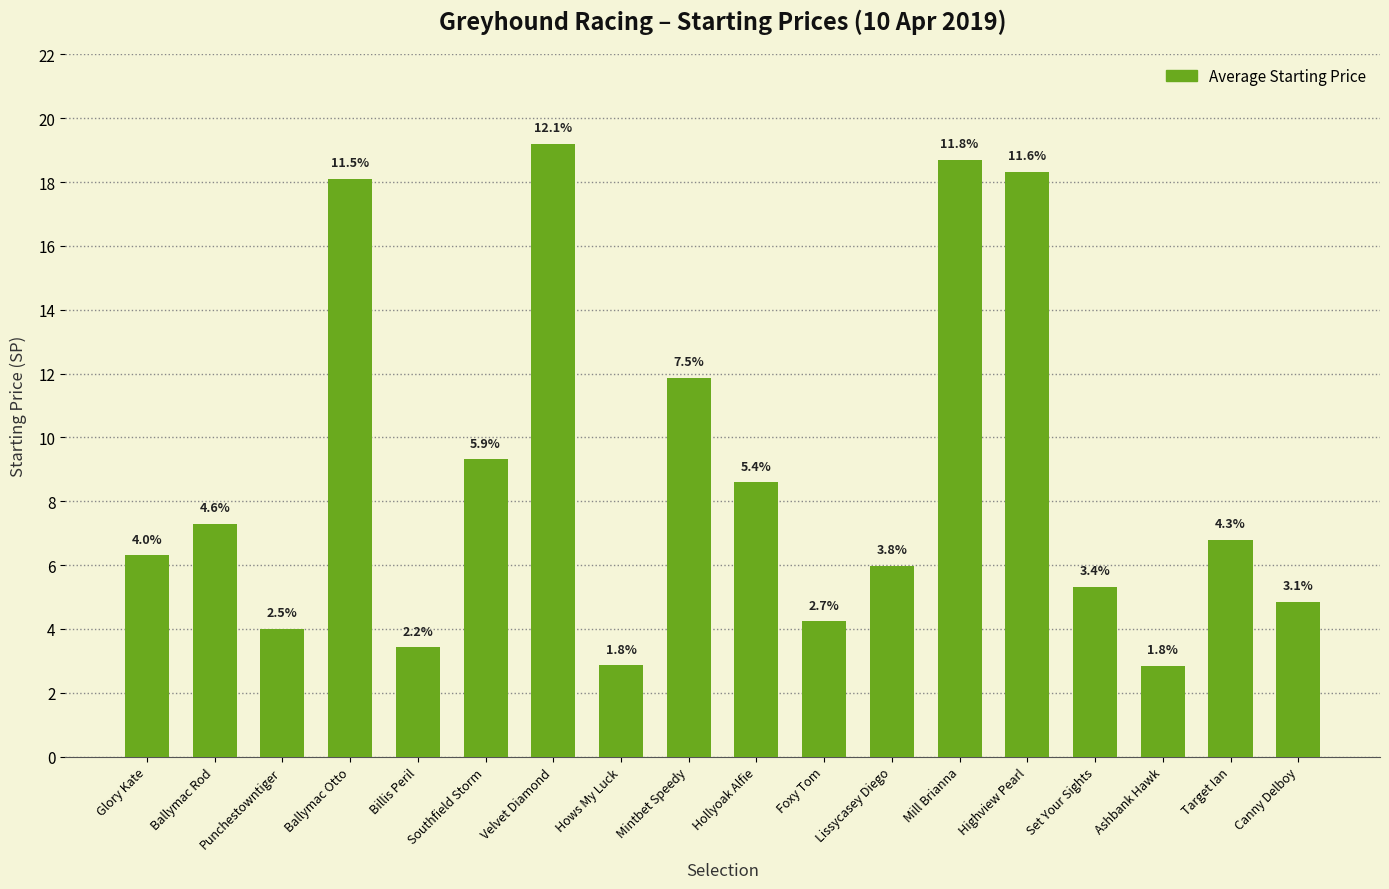

What is the sum of the values at Ashbank Hawk and Ballymac Rod?

10.2